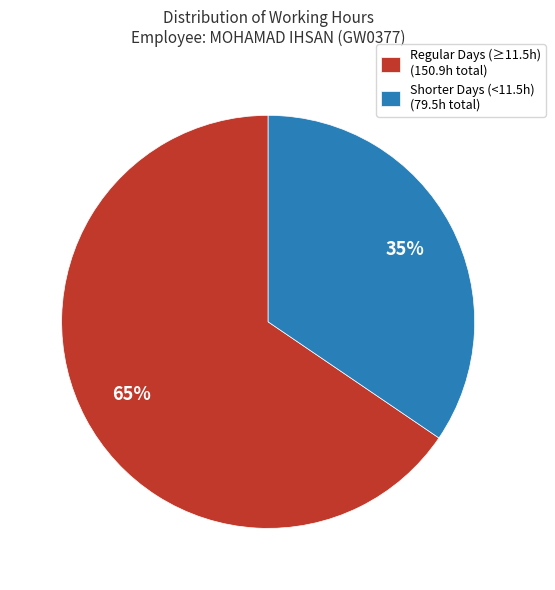

Rank the categories by value from highest to lowest.

Regular Days (≥11.5h) (150.9h total), Shorter Days (<11.5h) (79.5h total)